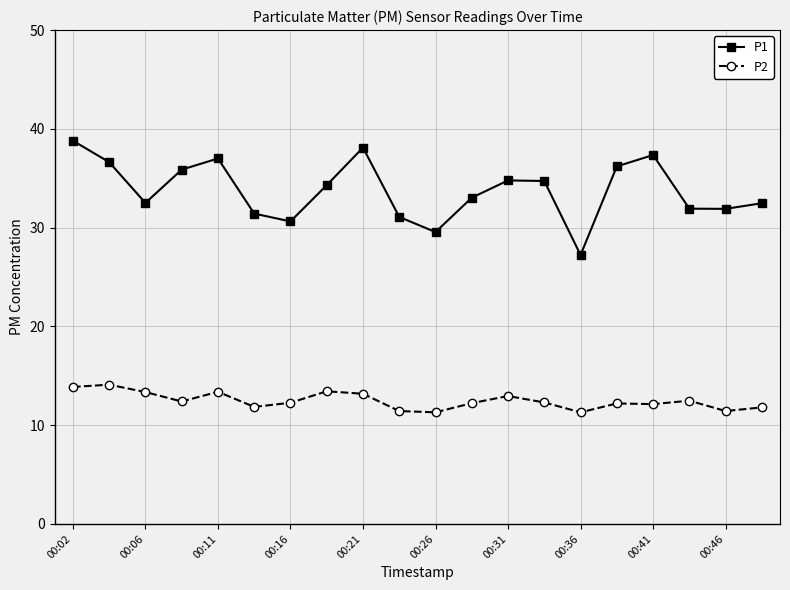

True or false: P1 and P2 intersect in this chart.

False